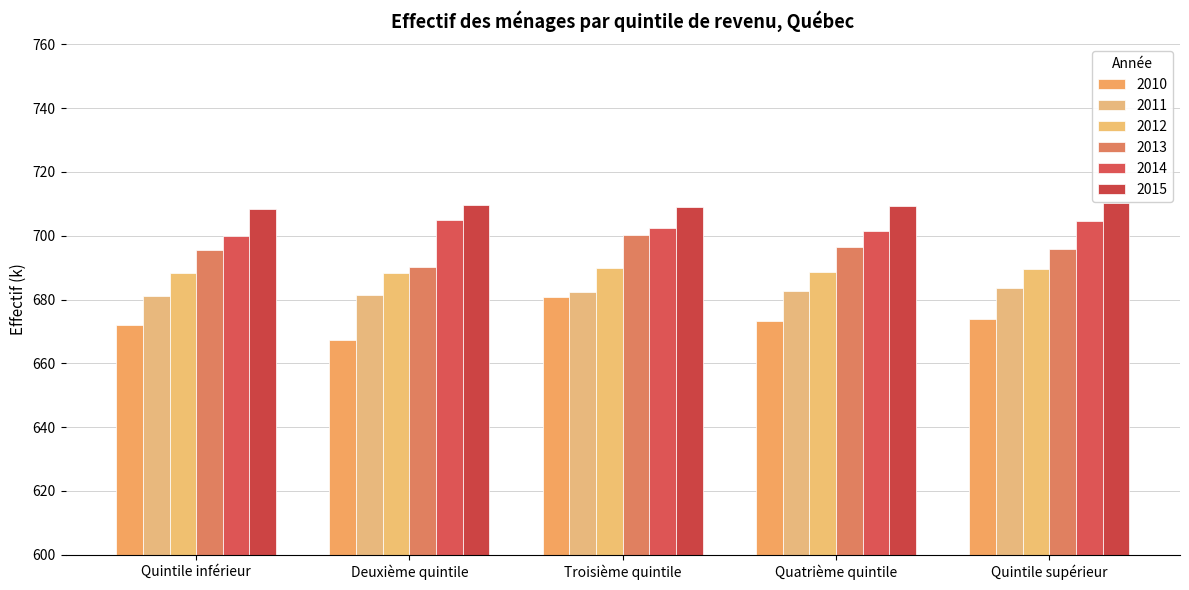

The value of 2014 at Quatrième quintile is 701.3. True or false?

True